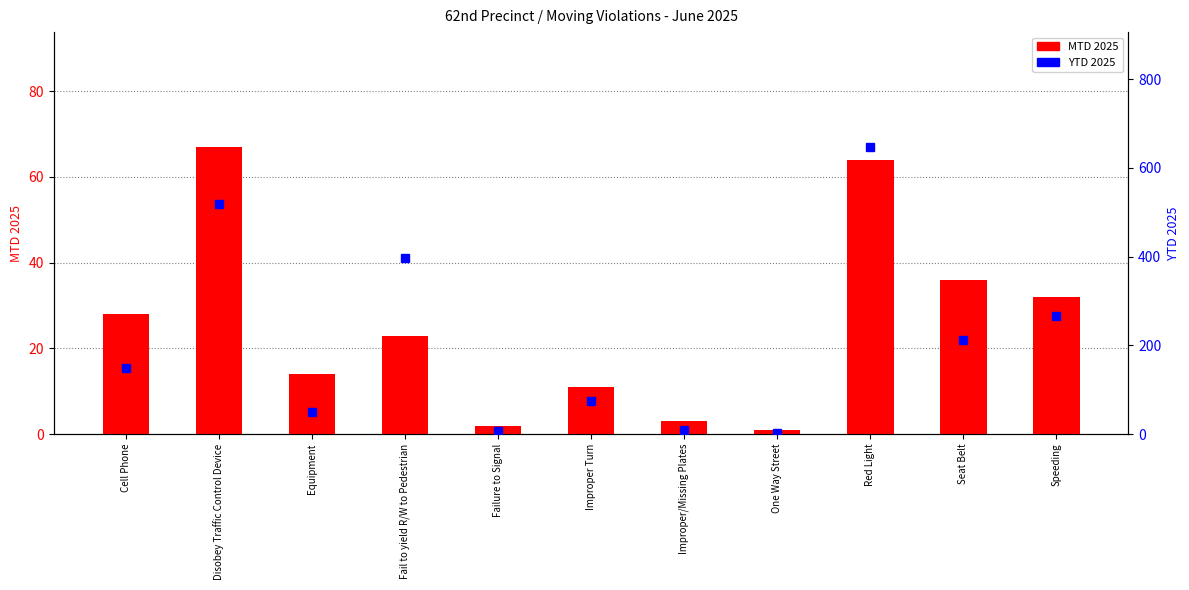

What position from the right is Fail to yield R/W to Pedestrian?

8